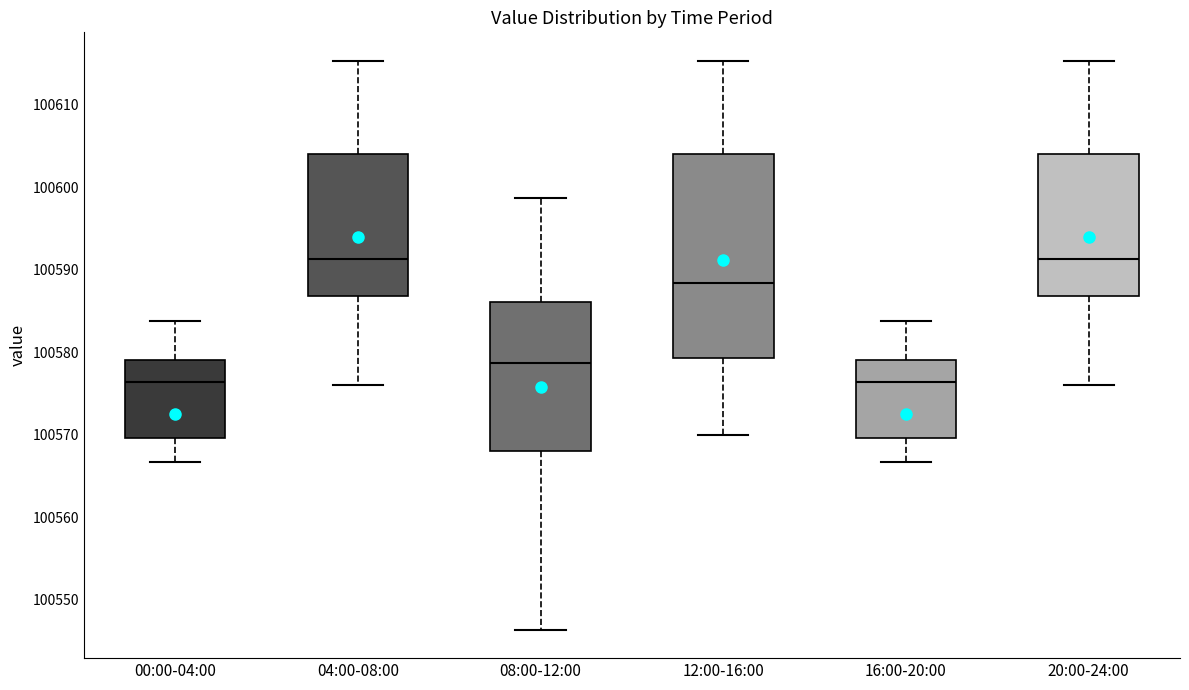

Reading left to right, read every box against the y-axis: the position of its median line, the range the box covers, and the ends of its whiskers. The values are not printed on the chart, so give them approximately, as read against the axis.

00:00-04:00: median 100576, box 100570 to 100579, whiskers 100567 to 100584
04:00-08:00: median 100591, box 100587 to 100604, whiskers 100576 to 100615
08:00-12:00: median 100579, box 100568 to 100586, whiskers 100546 to 100599
12:00-16:00: median 100588, box 100579 to 100604, whiskers 100570 to 100615
16:00-20:00: median 100576, box 100570 to 100579, whiskers 100567 to 100584
20:00-24:00: median 100591, box 100587 to 100604, whiskers 100576 to 100615